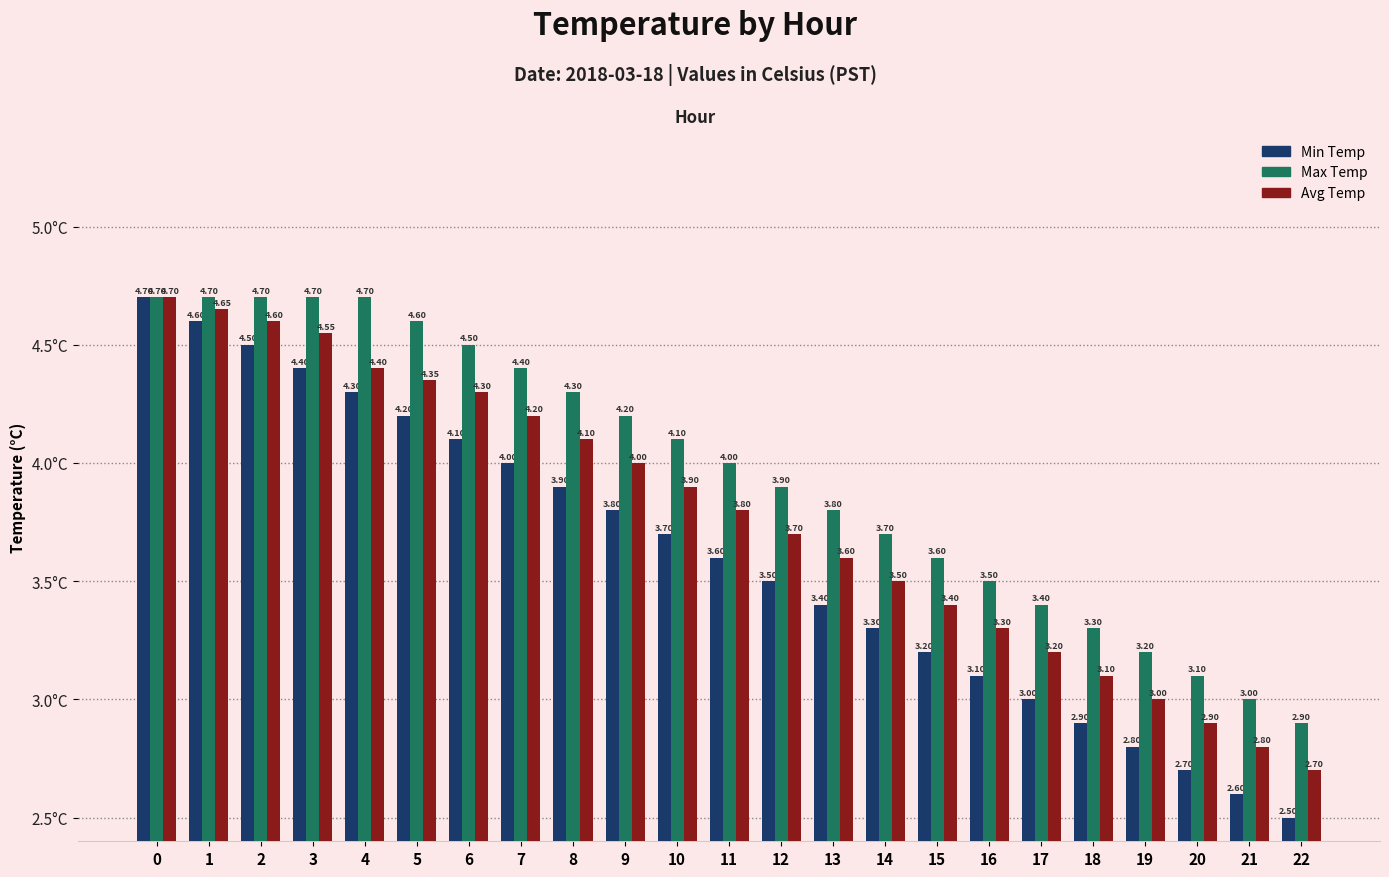

What is the spread (max minus min) of values at 6?

0.4